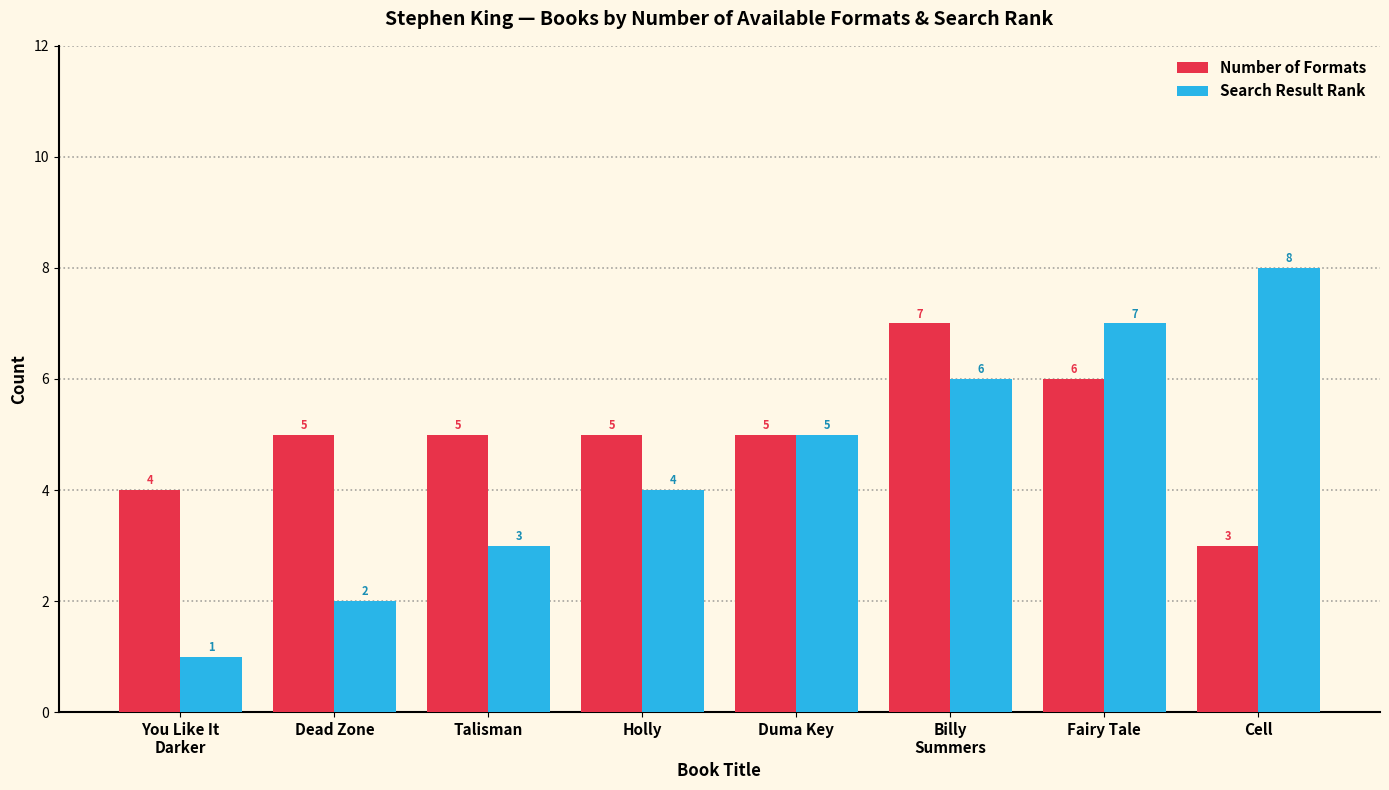

What is the label of the 4th bar from the left?

Holly